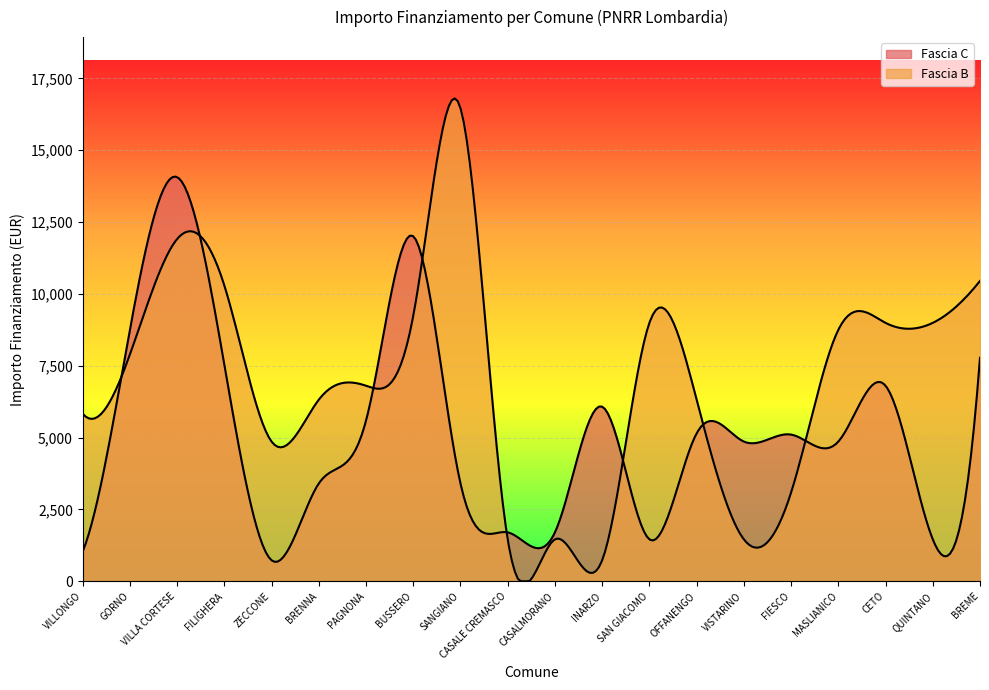

List the series in order of their peak value, lowest first.

Fascia C, Fascia B